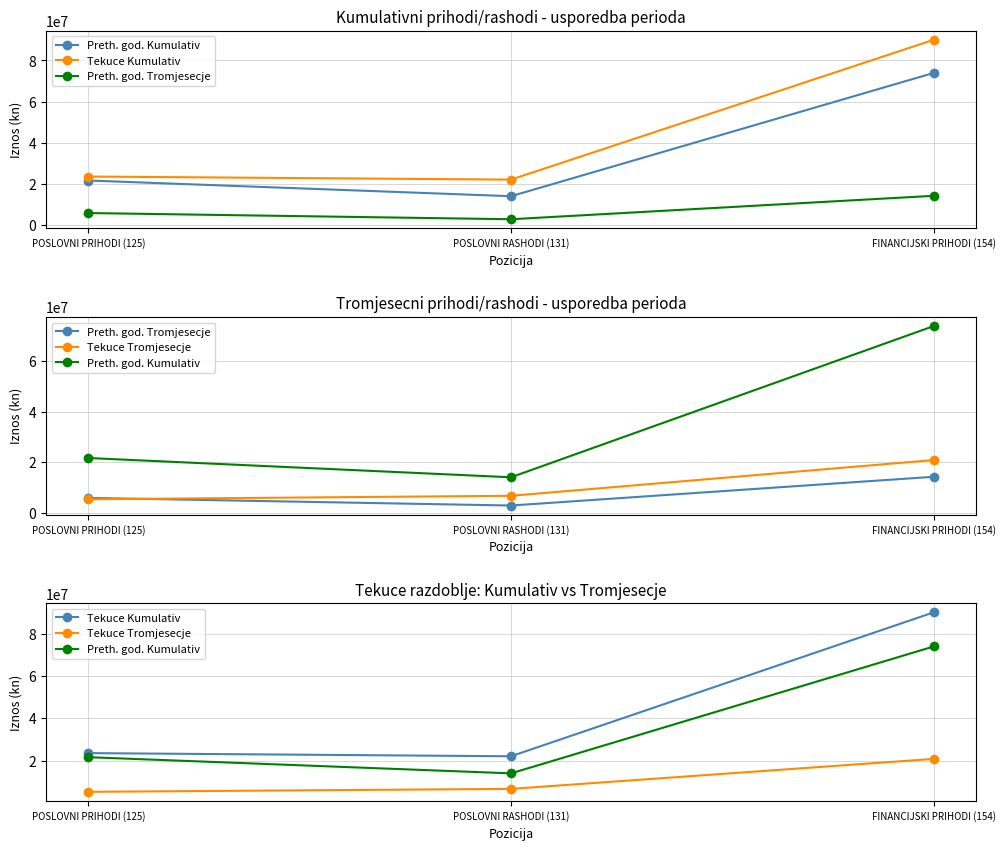

How many lines are shown in the chart?

4